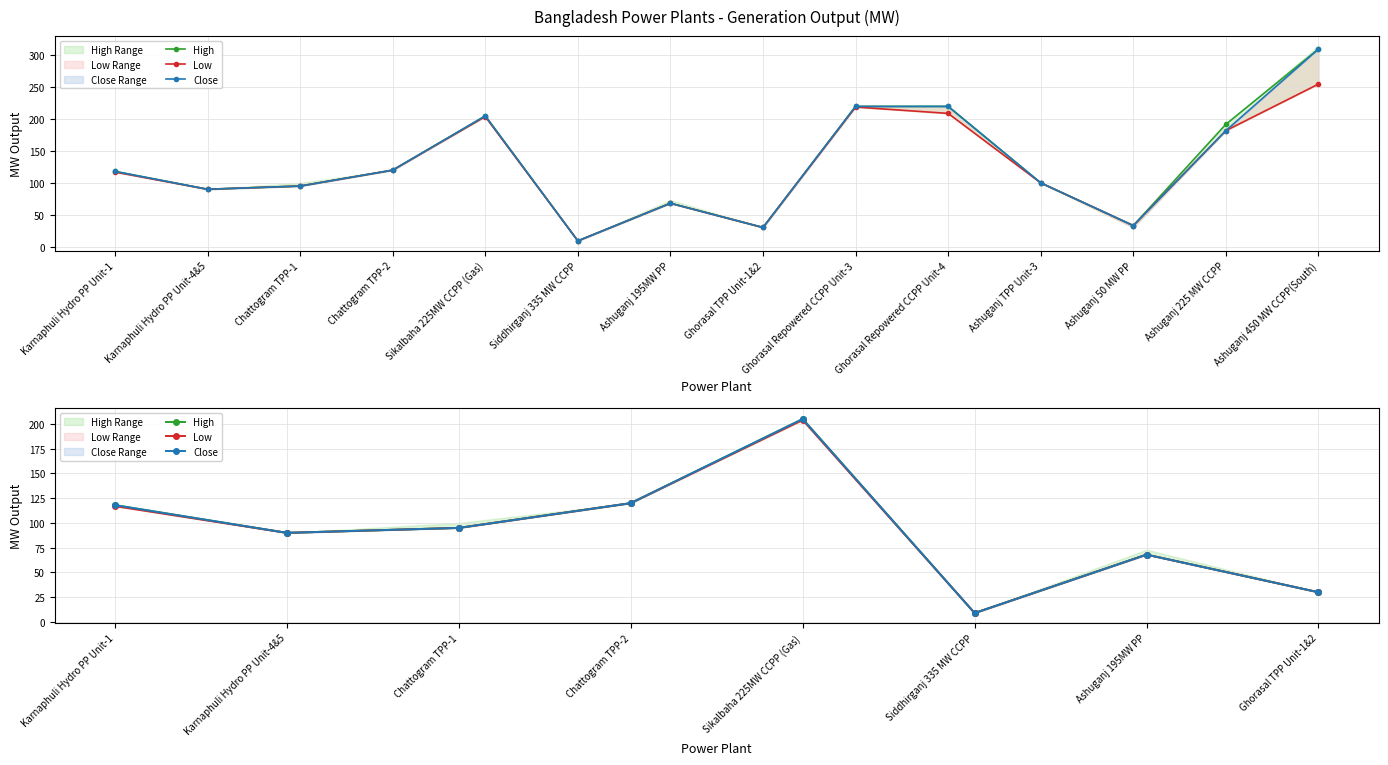

True or false: High has more than 1 points higher than both neighbors.

True